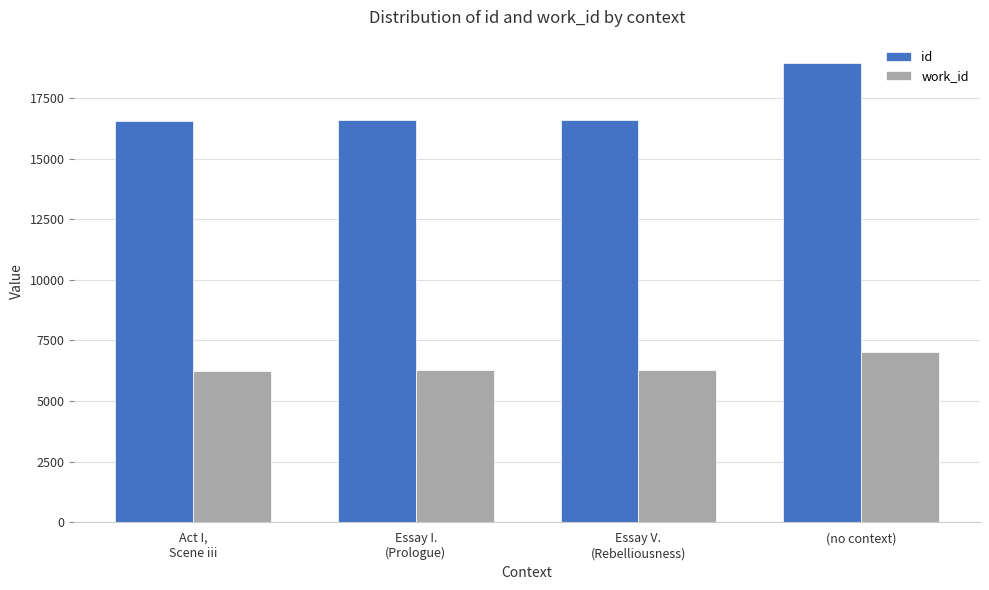

What are all the series names shown in the legend?

id, work_id